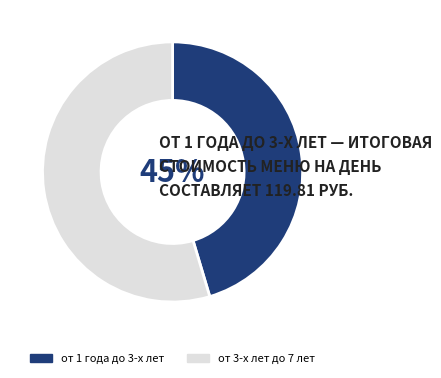

To the nearest percent, what is the combined percentage of от 1 года до 3-х лет and от 3-х лет до 7 лет?

100%